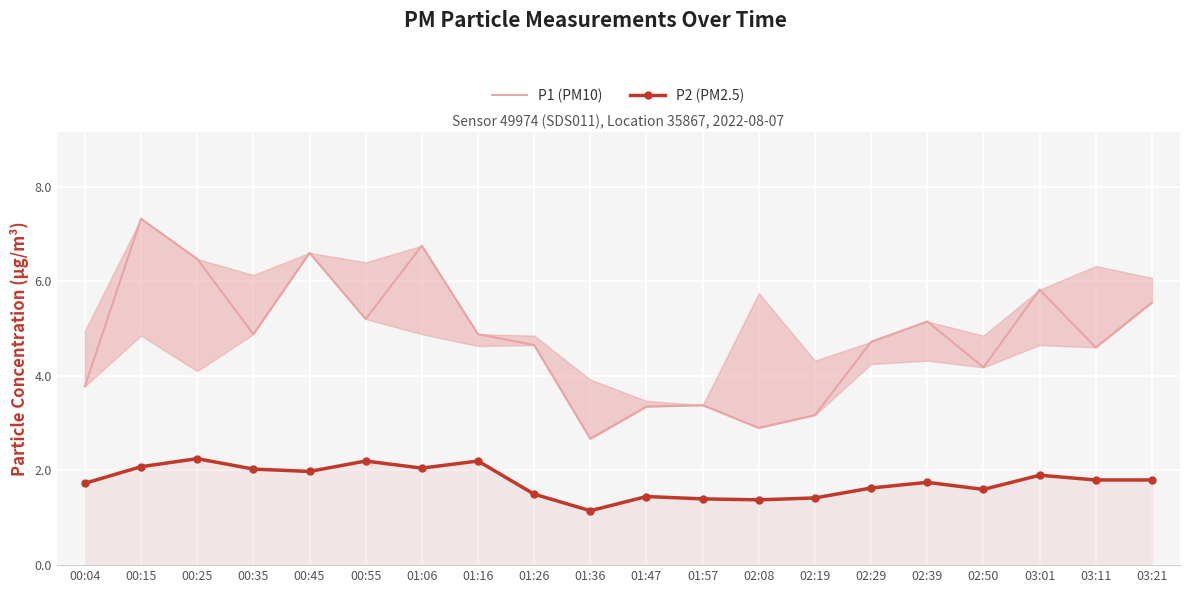

Is the value of P1 (PM10) at 03:01 greater than the value of P2 (PM2.5) at 00:15?

Yes